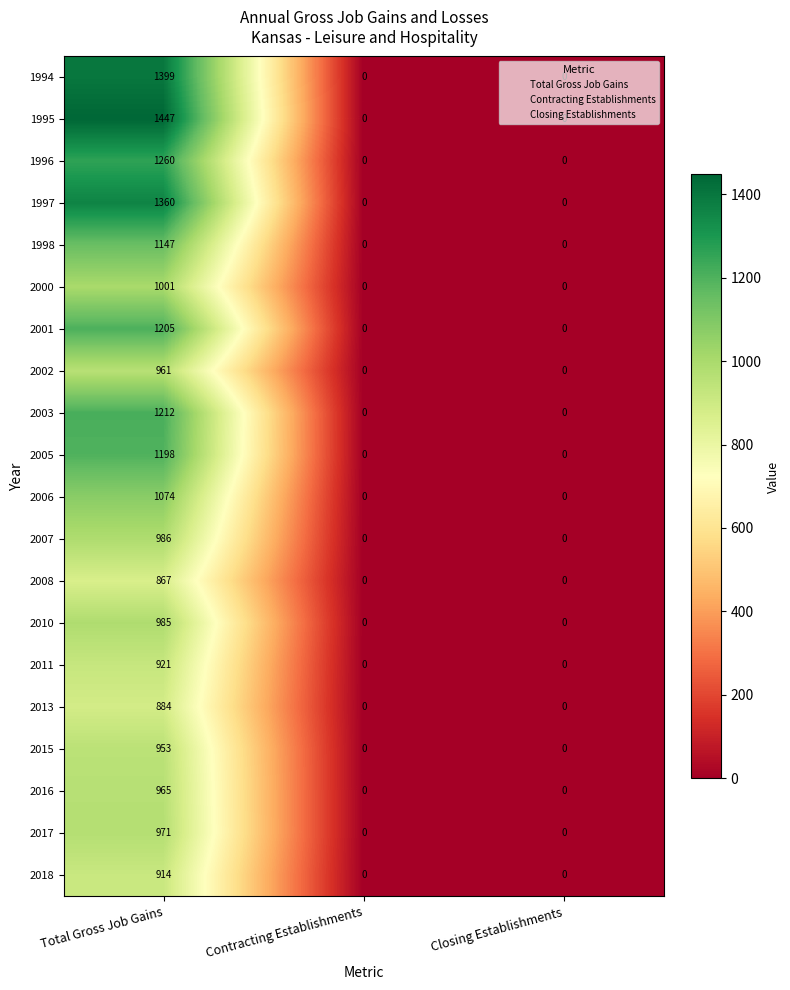

The 2013 series shows 0 at Contracting Establishments. True or false?

True